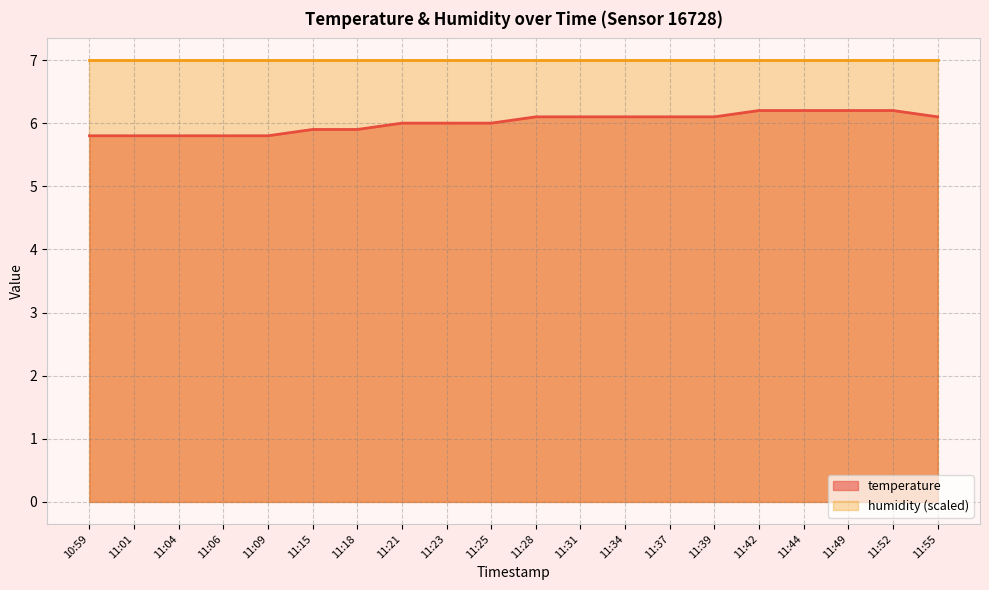

Rank the series by their maximum value, from lowest to highest.

temperature, humidity (scaled)